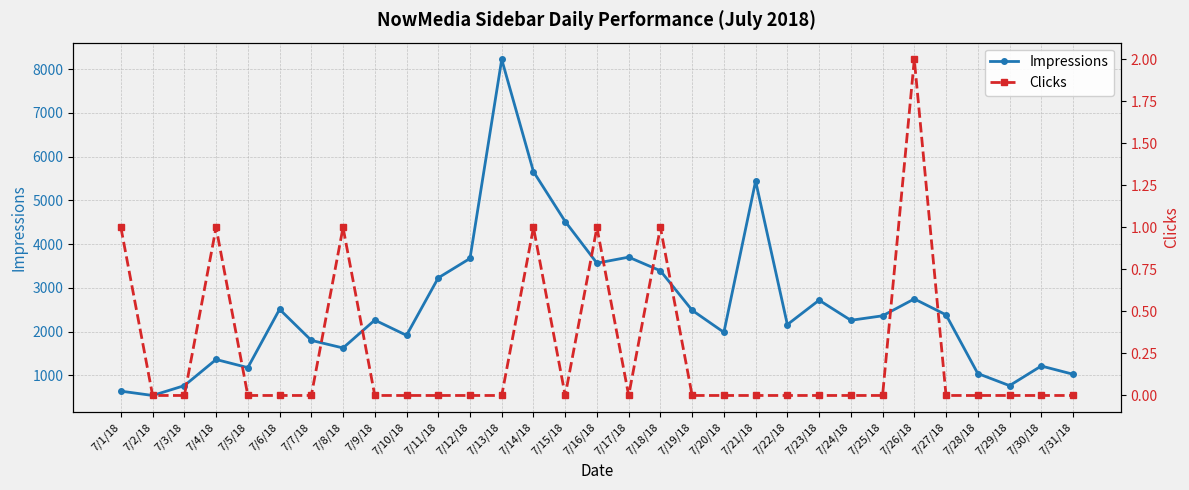

True or false: Clicks has a value of 0 at 7/24/18.

True